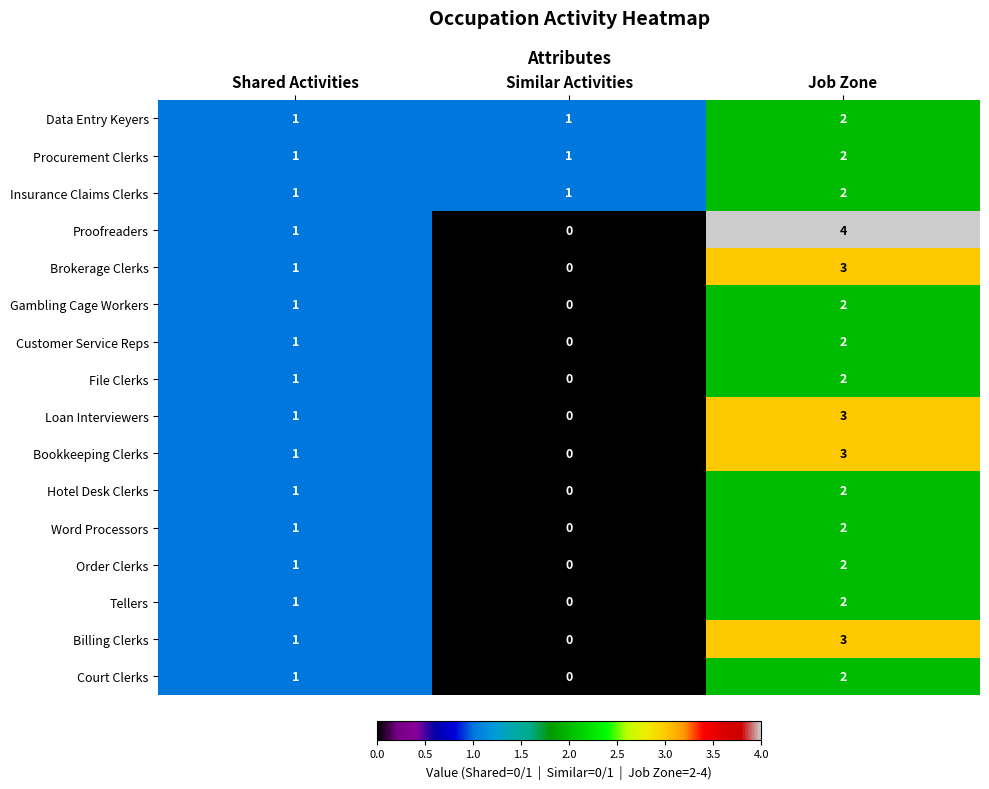

Where is Gambling Cage Workers nearest to the value 1?

Shared Activities